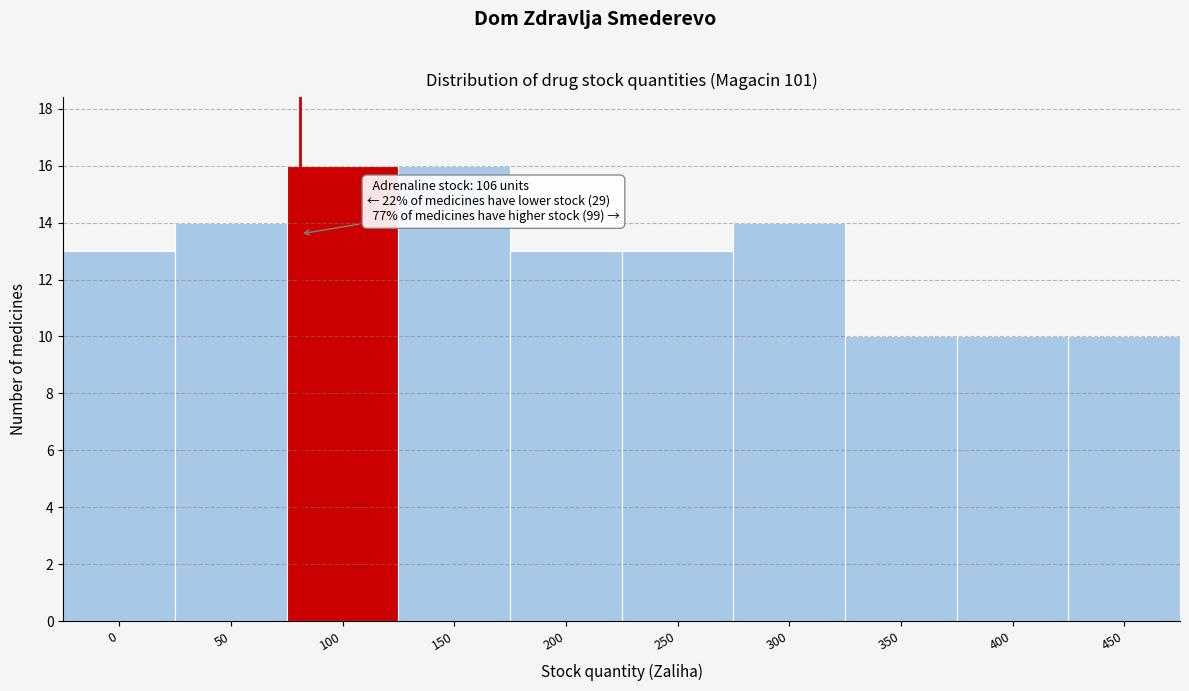

Reading left to right, transcribe all the data shown in this chart.

0=13	50=14	100=16	150=16	200=13	250=13	300=14	350=10	400=10	450=10